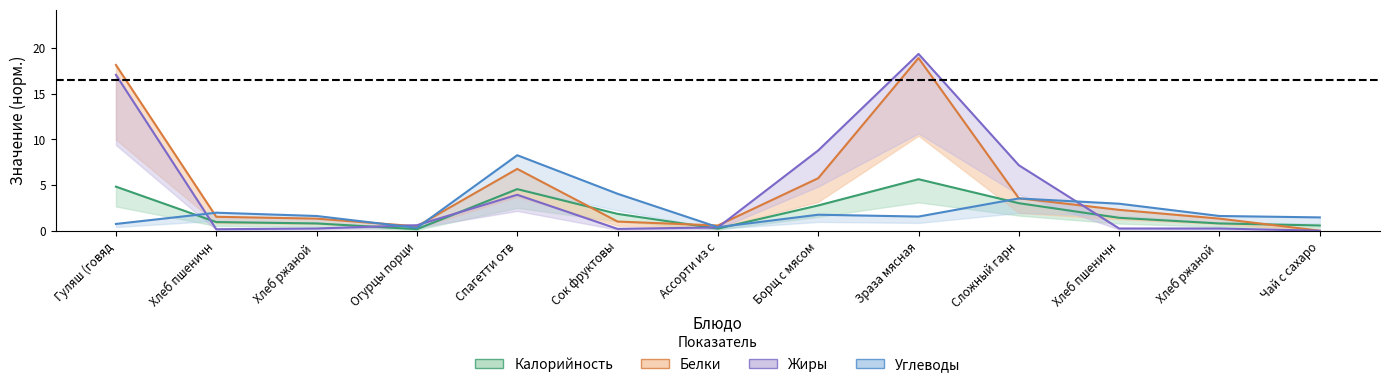

What is the approximate value of Жиры at Хлеб ржаной?

0.2